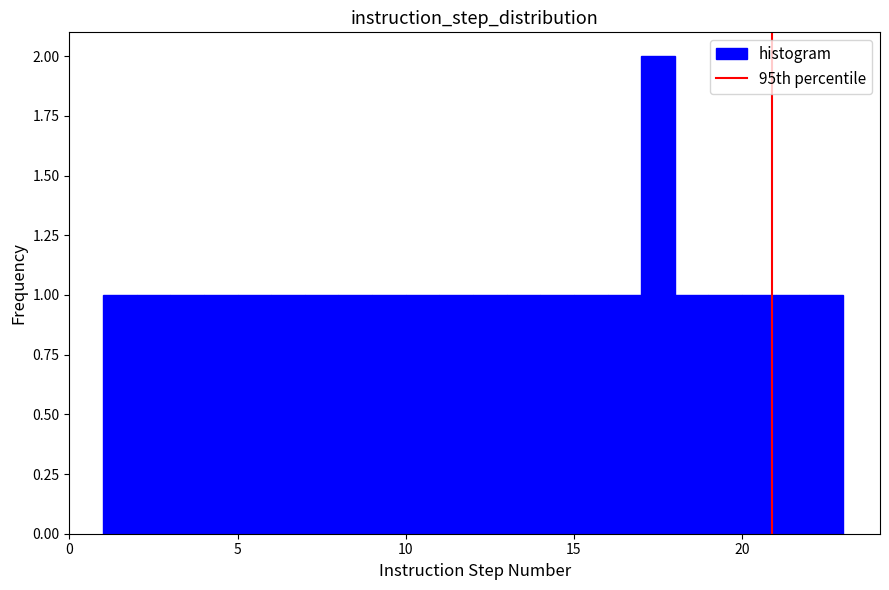

Around what value on the x-axis is the tallest bar? Give the approximate position of its centre, as read against the axis.

17.5